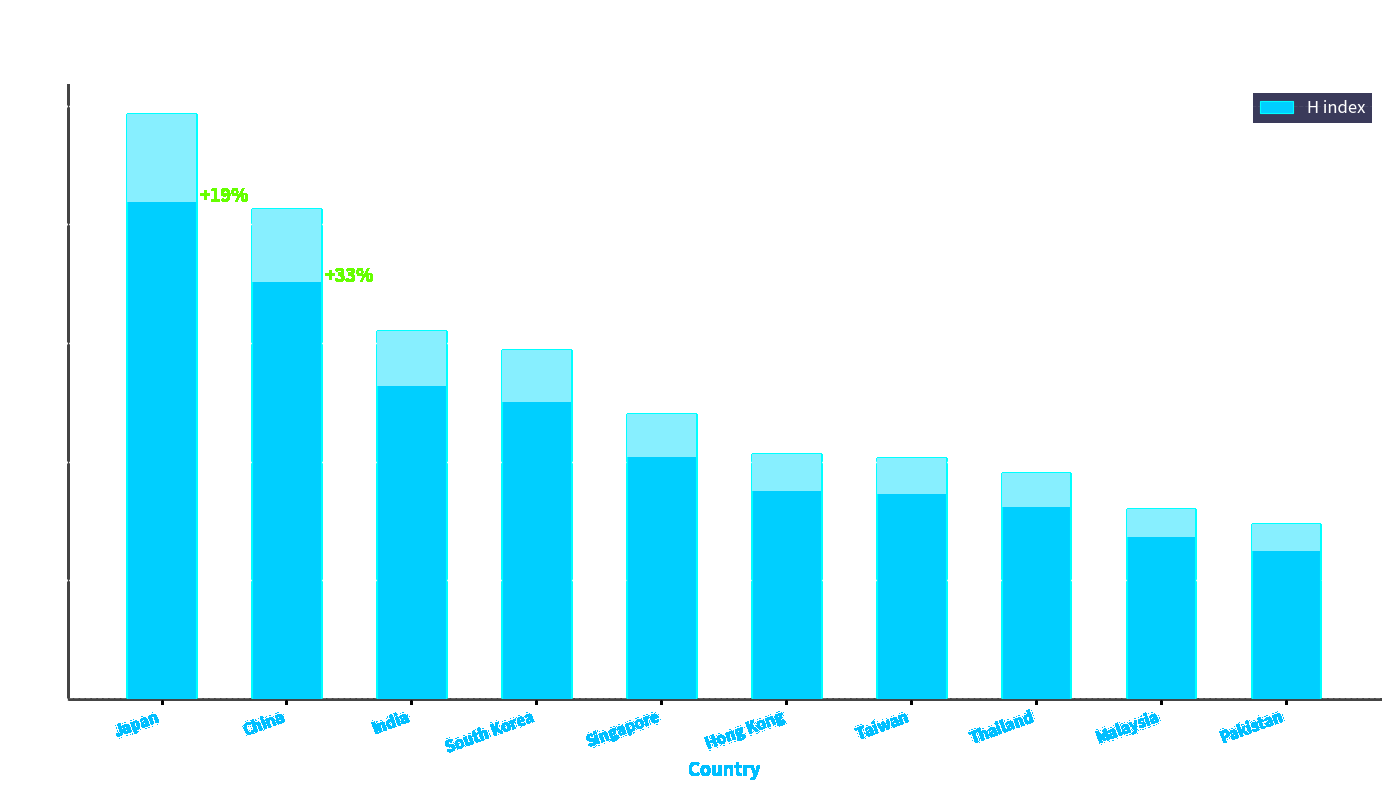

Reading left to right, extract all data points from this chart.

Japan=493	China=413	India=310	South Korea=294	Singapore=240	Hong Kong=206	Taiwan=203	Thailand=190	Malaysia=160	Pakistan=147